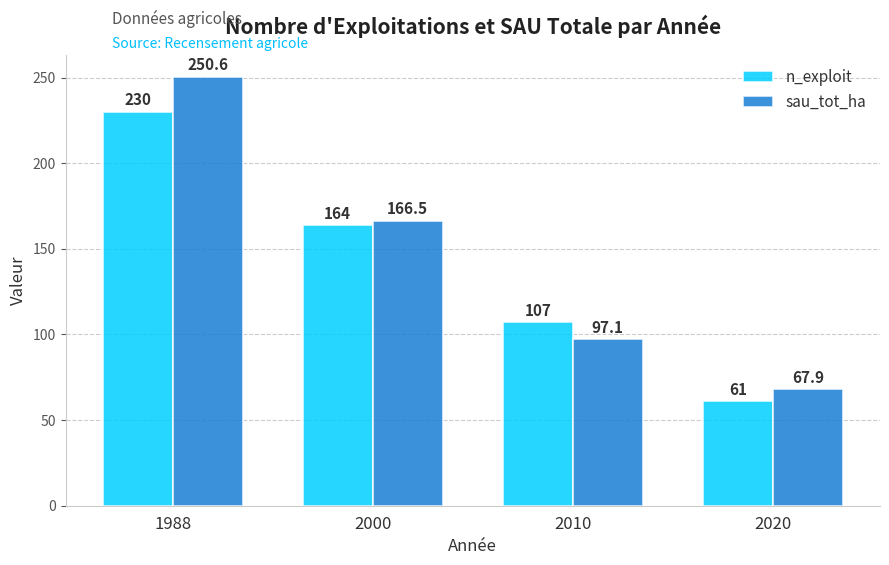

Is it true that n_exploit equals 24.6 at 2020?

False